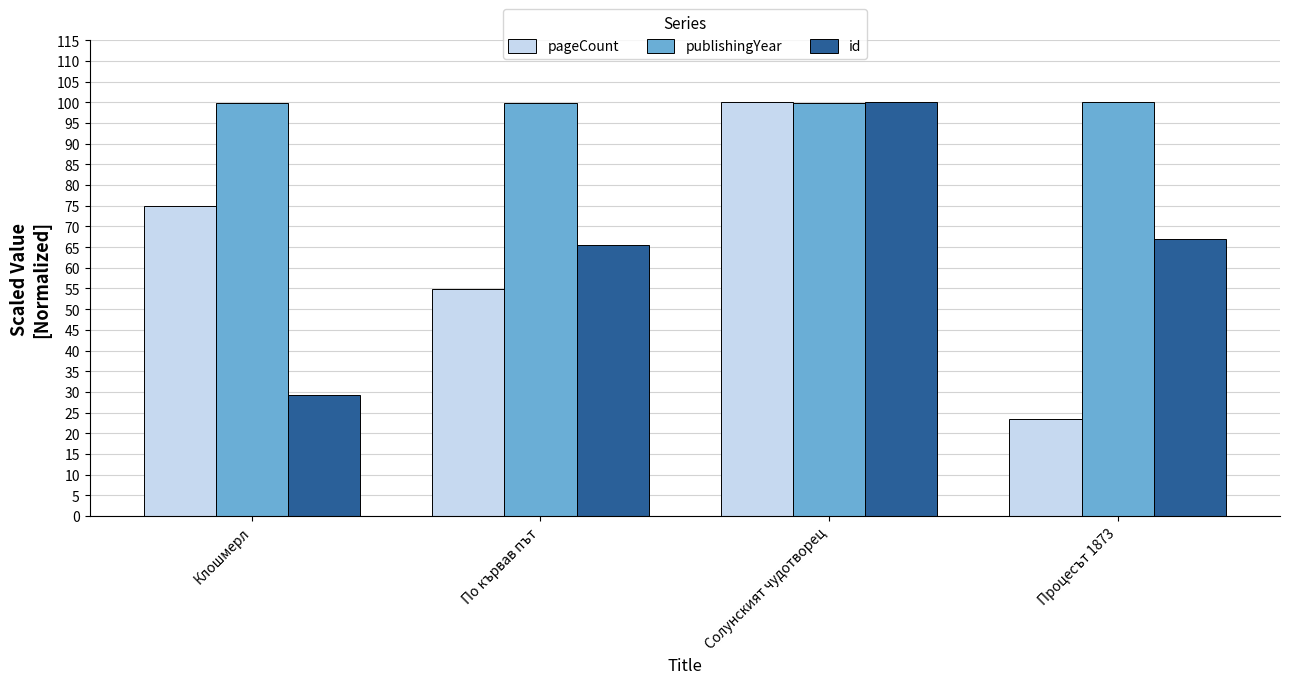

Where is pageCount nearest to the value 61?

По кървав път